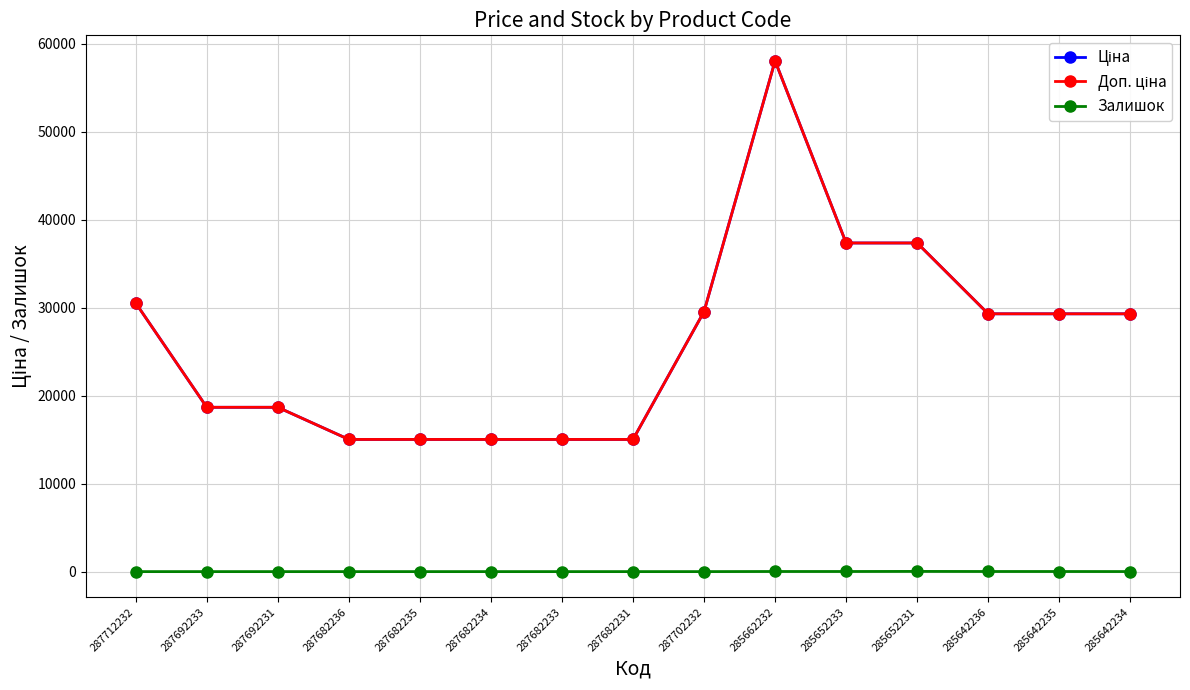

The value of Залишок at 287692233 is -11.8. True or false?

False